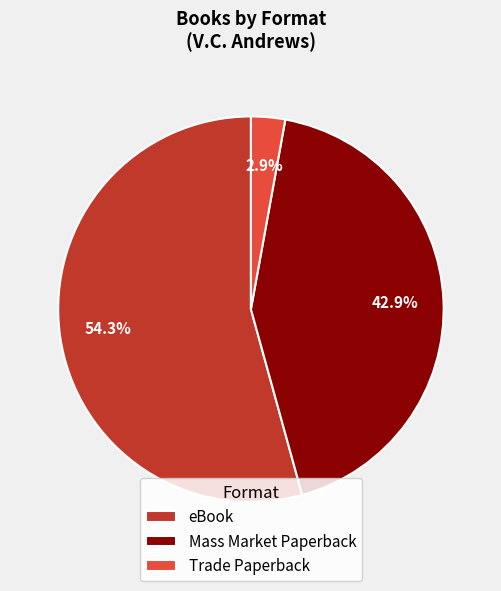

How many segments does this pie chart have?

3